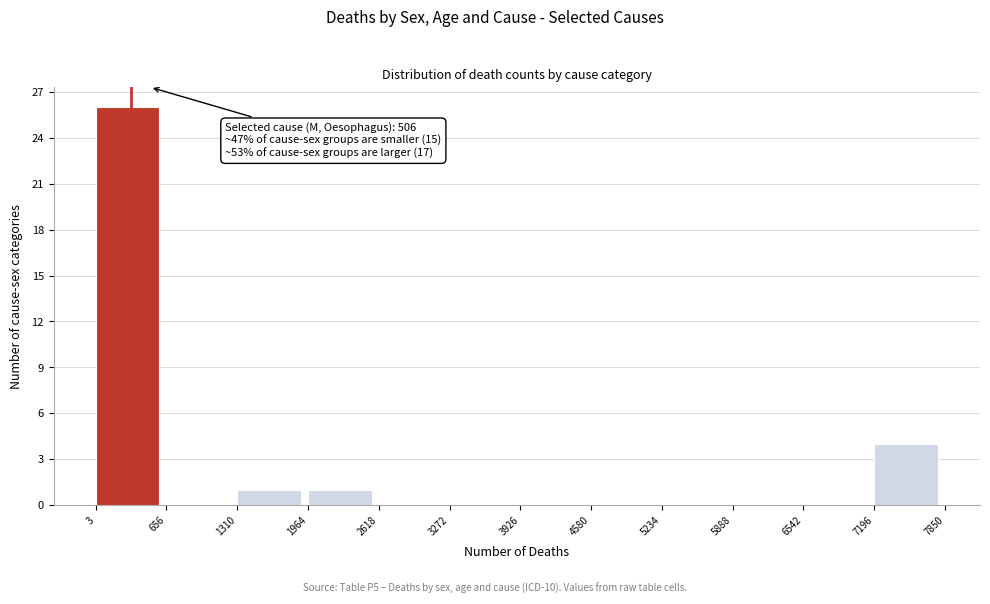

Over which range of the x-axis is the bar tallest?

3 to 656